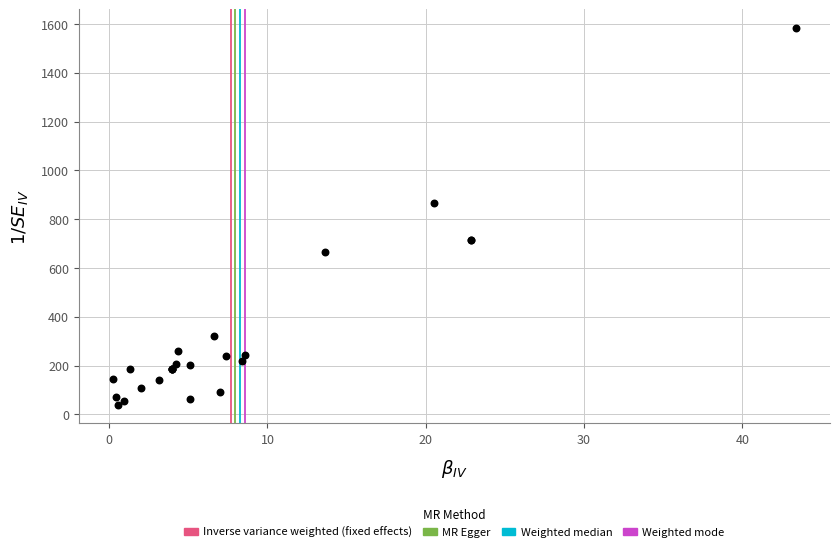

What Y value in the scatter plot is closest to 811?

868.1